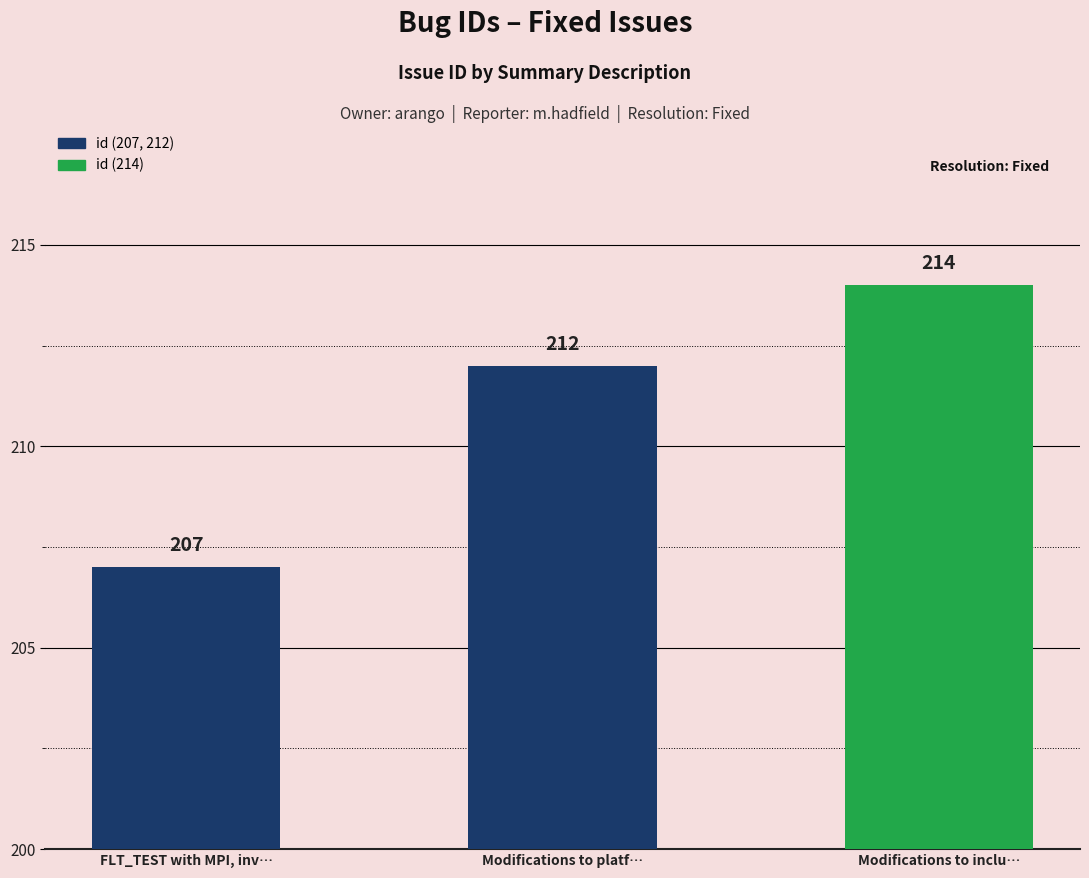

Between Modifications to inclu… and Modifications to platf…, which is larger?

Modifications to inclu…